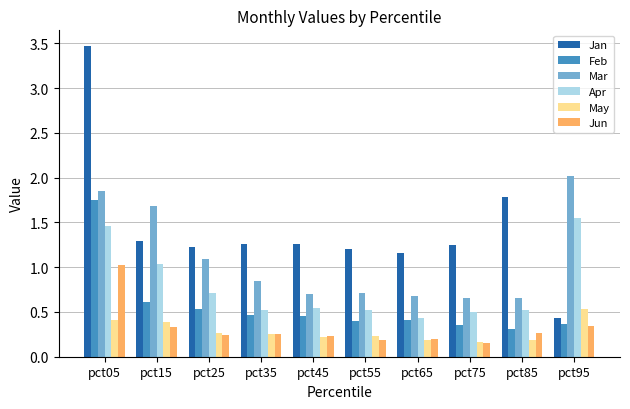

What is the sum of all Apr values?

7.8